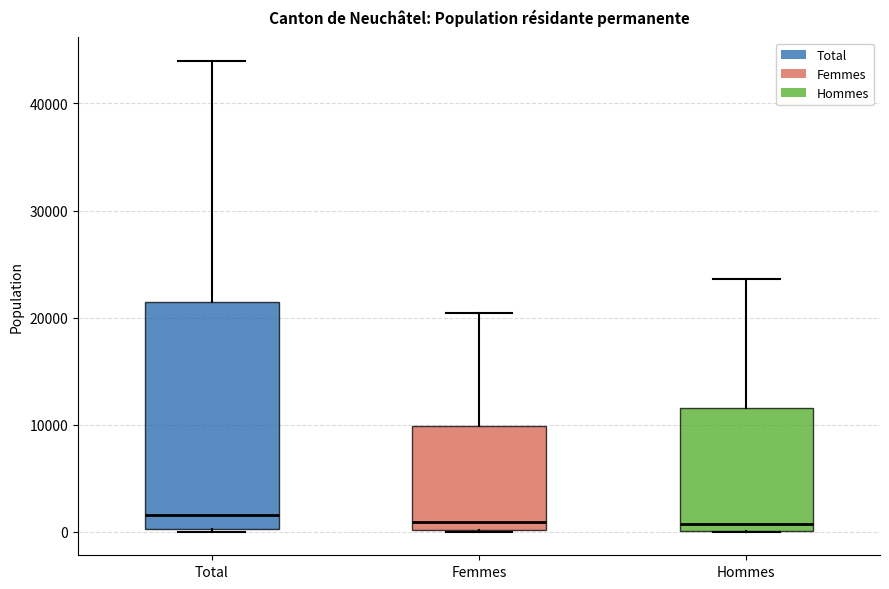

Reading left to right, read every box against the y-axis: the position of its median line, the range the box covers, and the ends of its whiskers. The values are not printed on the chart, so give them approximately, as read against the axis.

Total: median 2000, box 0 to 22000, whiskers 0 to 44000
Femmes: median 1000, box 0 to 10000, whiskers 0 to 20000
Hommes: median 1000, box 0 to 12000, whiskers 0 to 24000